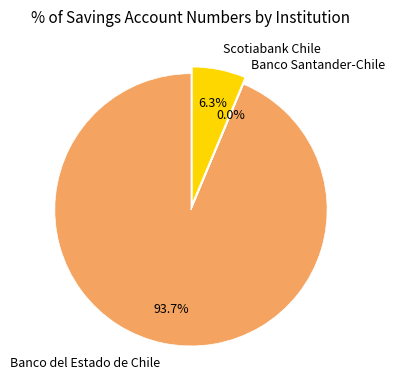

What is the largest slice in the pie chart?

Banco del Estado de Chile